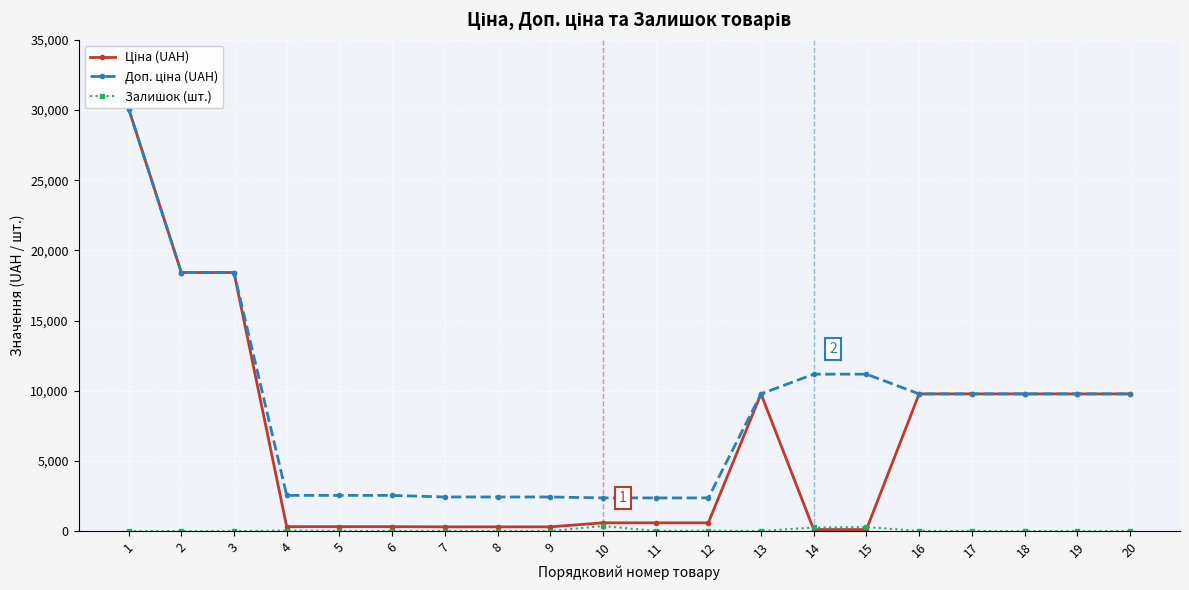

Is it true that Залишок (шт.) equals 7.0 at 13?

True